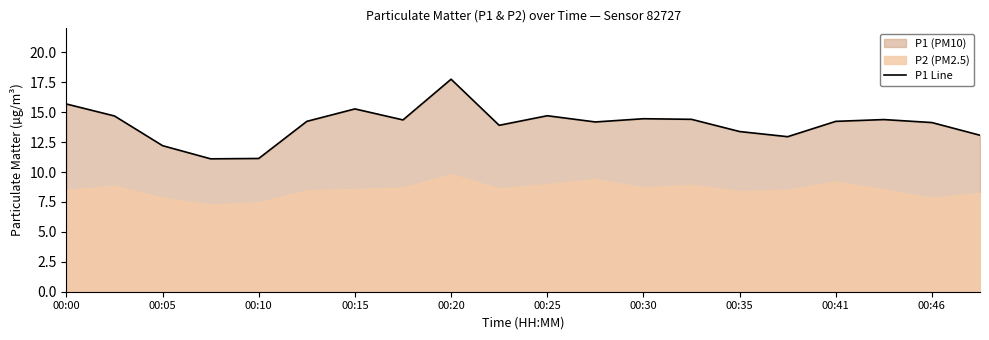

What is the highest value of the P1 Line series?

17.8